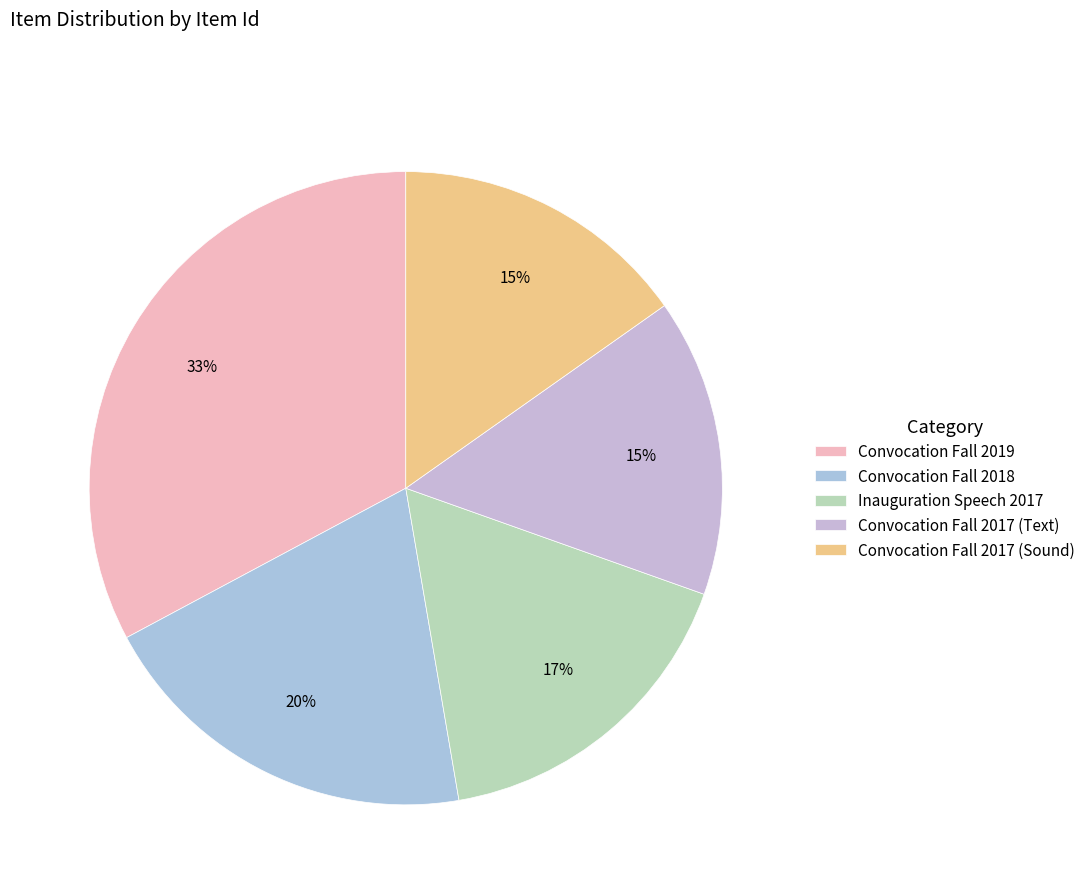

How many segments does this pie chart have?

5